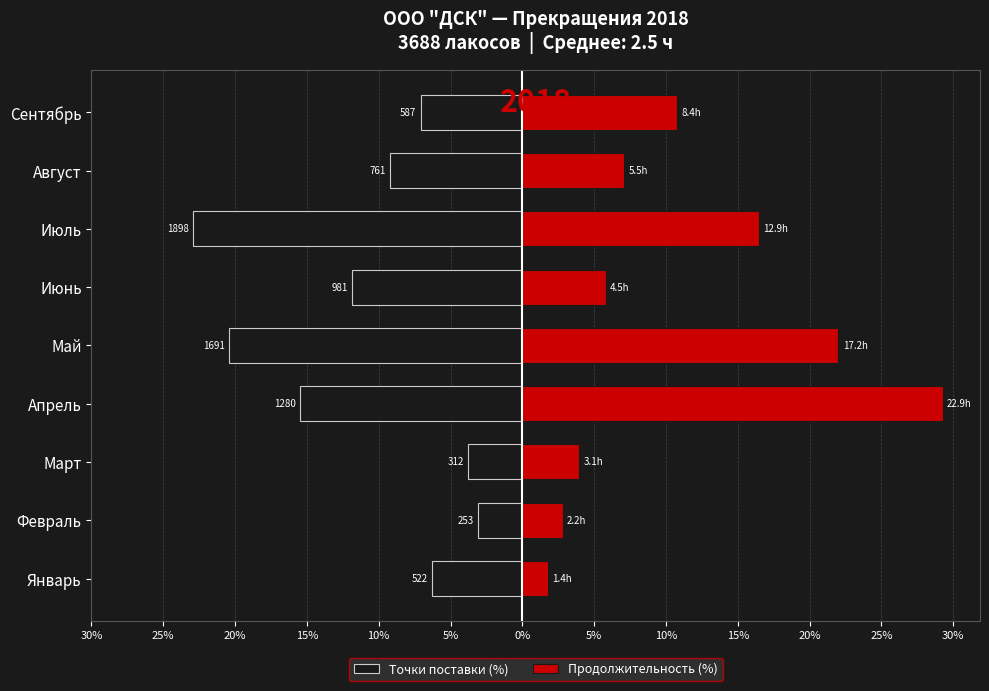

The value of Продолжительность (%) at Июль is 28.9. True or false?

False